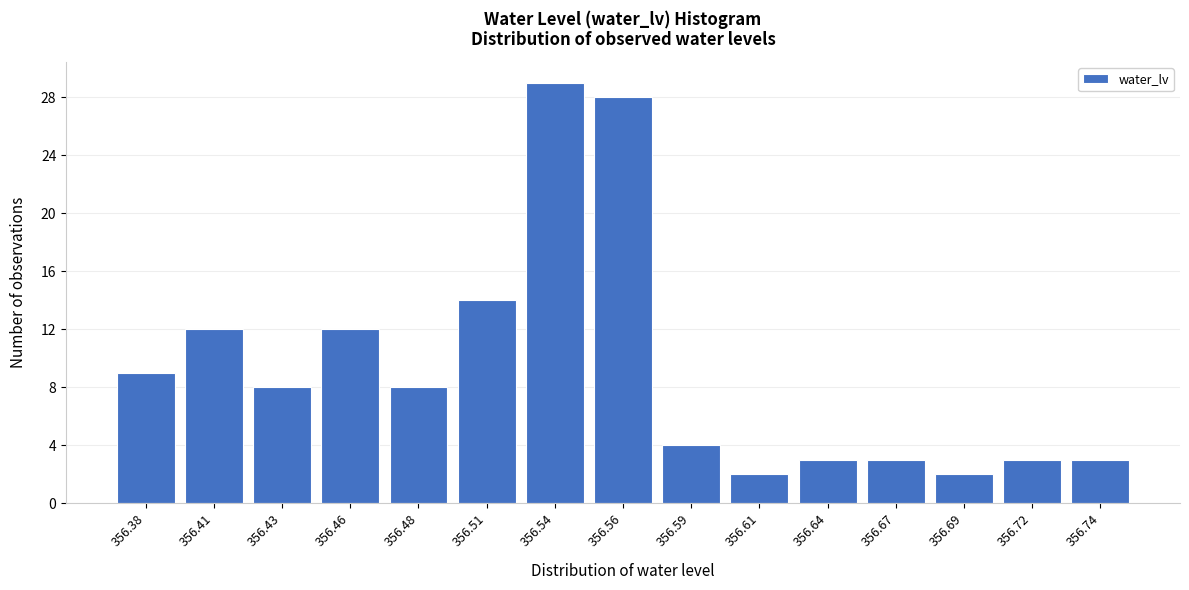

Reading left to right, transcribe all the data shown in this chart.

9	12	8	12	8	14	29	28	4	2	3	3	2	3	3